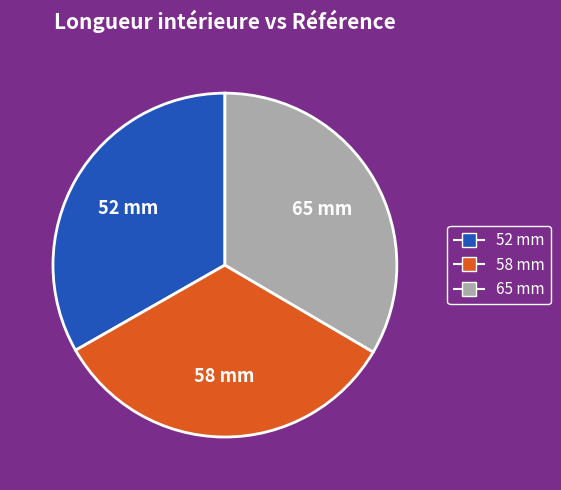

Approximately how many times larger is the value at 58 mm compared to 52 mm?

1.0